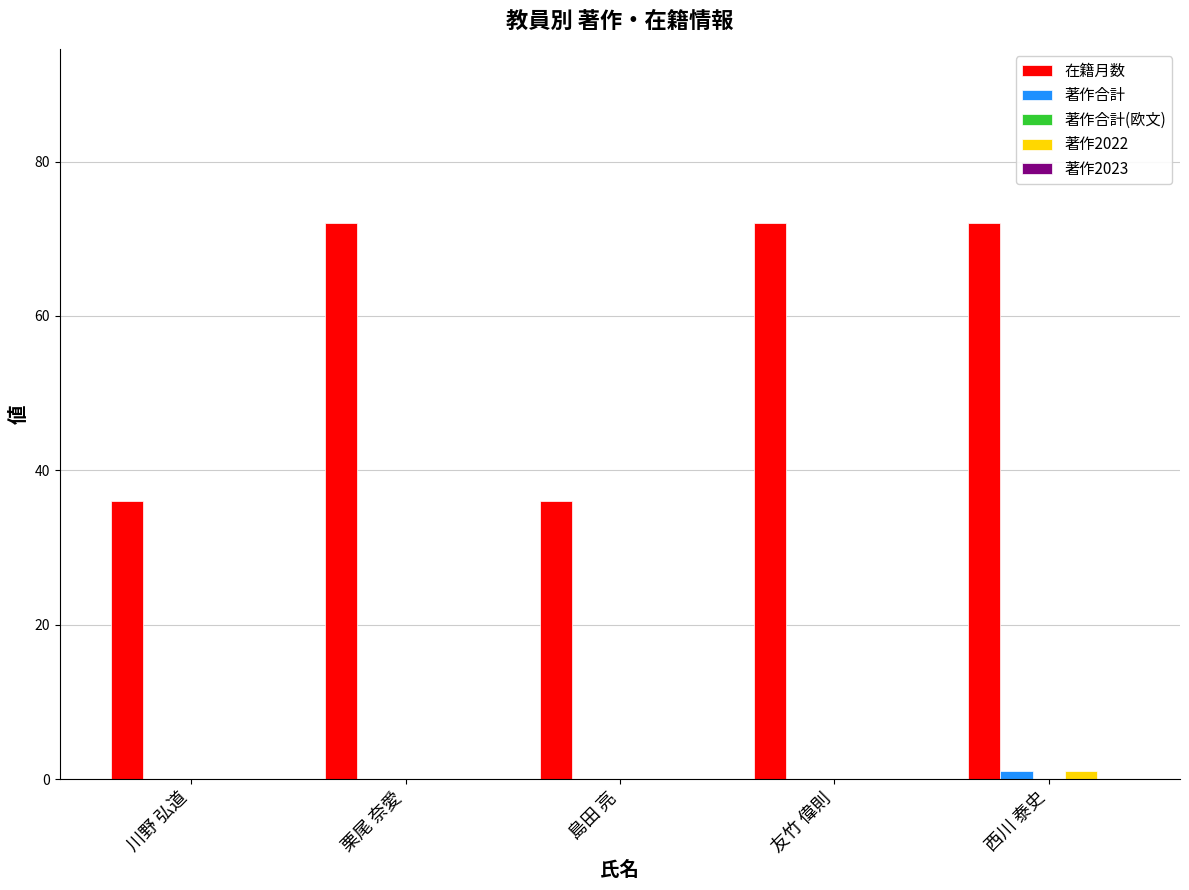

True or false: 著作2022 has a value of 0 at 島田 亮.

True